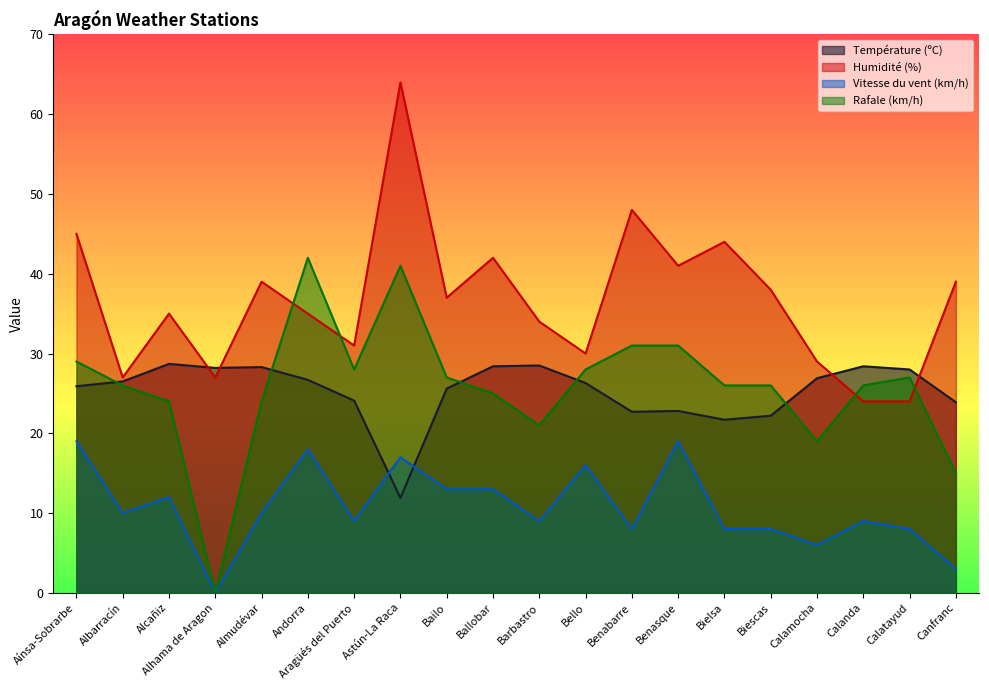

What is the sum of the Rafale (km/h) values at Benasque and Alcañiz?

55.0